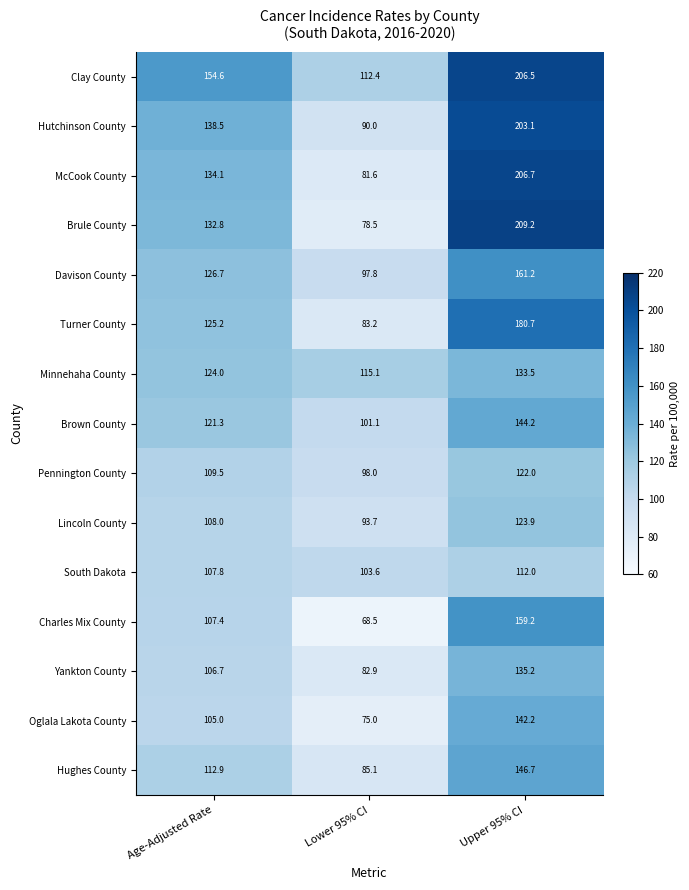

Is the value of Charles Mix County at Upper 95% CI greater than the value of Minnehaha County at Age-Adjusted Rate?

Yes